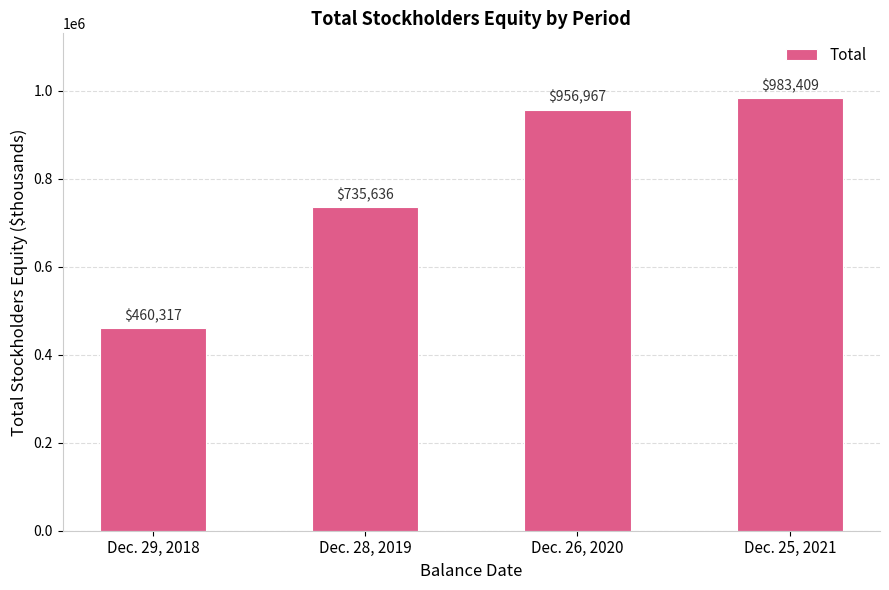

Approximately how many times larger is the value at Dec. 25, 2021 compared to Dec. 28, 2019?

1.3